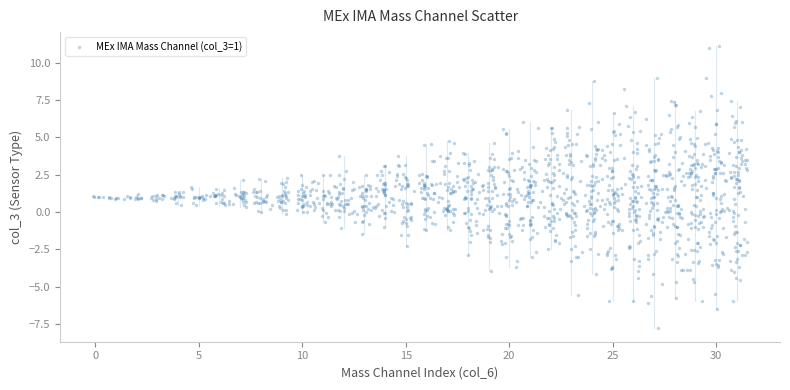

What is the range of X values (max minus min)?

31.6